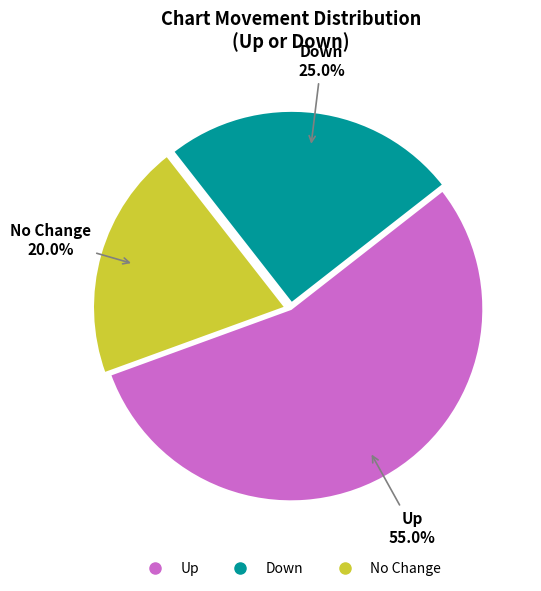

Is there any slice that represents more than half of the pie?

Yes